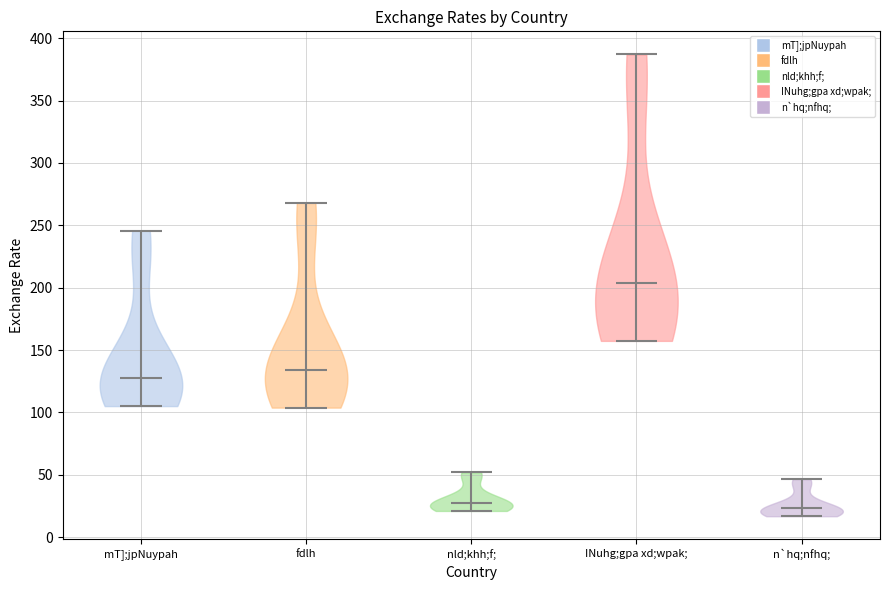

What is the lowest point the violin for INuhg;gpa xd;wpak; reaches on the y-axis? The values are not printed on the chart, so give them approximately, as read against the axis.

155